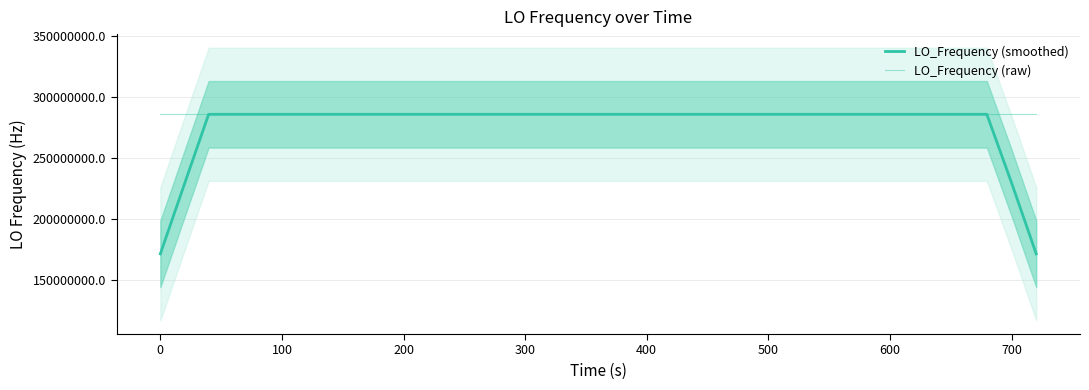

Reading right to left, list all the values displayed in this chart.

LO_Frequency (smoothed): 171628202.8	228837604.3	286047005.4	286047005.0	286047004.5	286047003.2	286047001.5	286047000.0	286046998.6	286046998.5	286046998.3	286046997.8	286046997.0	286046996.1	286046994.5	286046993.3	286046993.5	286046991.2	286046989.1	286046987.9	286046985.1	286046982.1	286046983.2	286046984.2	286046986.0	286046990.7	286046994.2	286046997.0	286046999.8	286047001.5	286047002.1	286047002.6	286047002.9	286047003.2	286047002.7	286047001.9	286047001.4	286047001.2	228837600.7	171628200.6
LO_Frequency (raw): 286047005.6	286047003.0	286047005.2	286047007.6	286047005.7	286047003.7	286047000.1	286046999.0	286046999.0	286046998.0	286046997.1	286046999.5	286046997.7	286046996.7	286046993.9	286046992.5	286046991.5	286046991.8	286046997.9	286046982.2	286046982.2	286046985.3	286046977.7	286046982.9	286046987.7	286046987.5	286046994.2	286047001.1	286047000.5	286047001.9	286047001.2	286047002.6	286047004.1	286047003.1	286047003.4	286047002.6	286047000.3	286047000.3	286047000.3	286047002.5